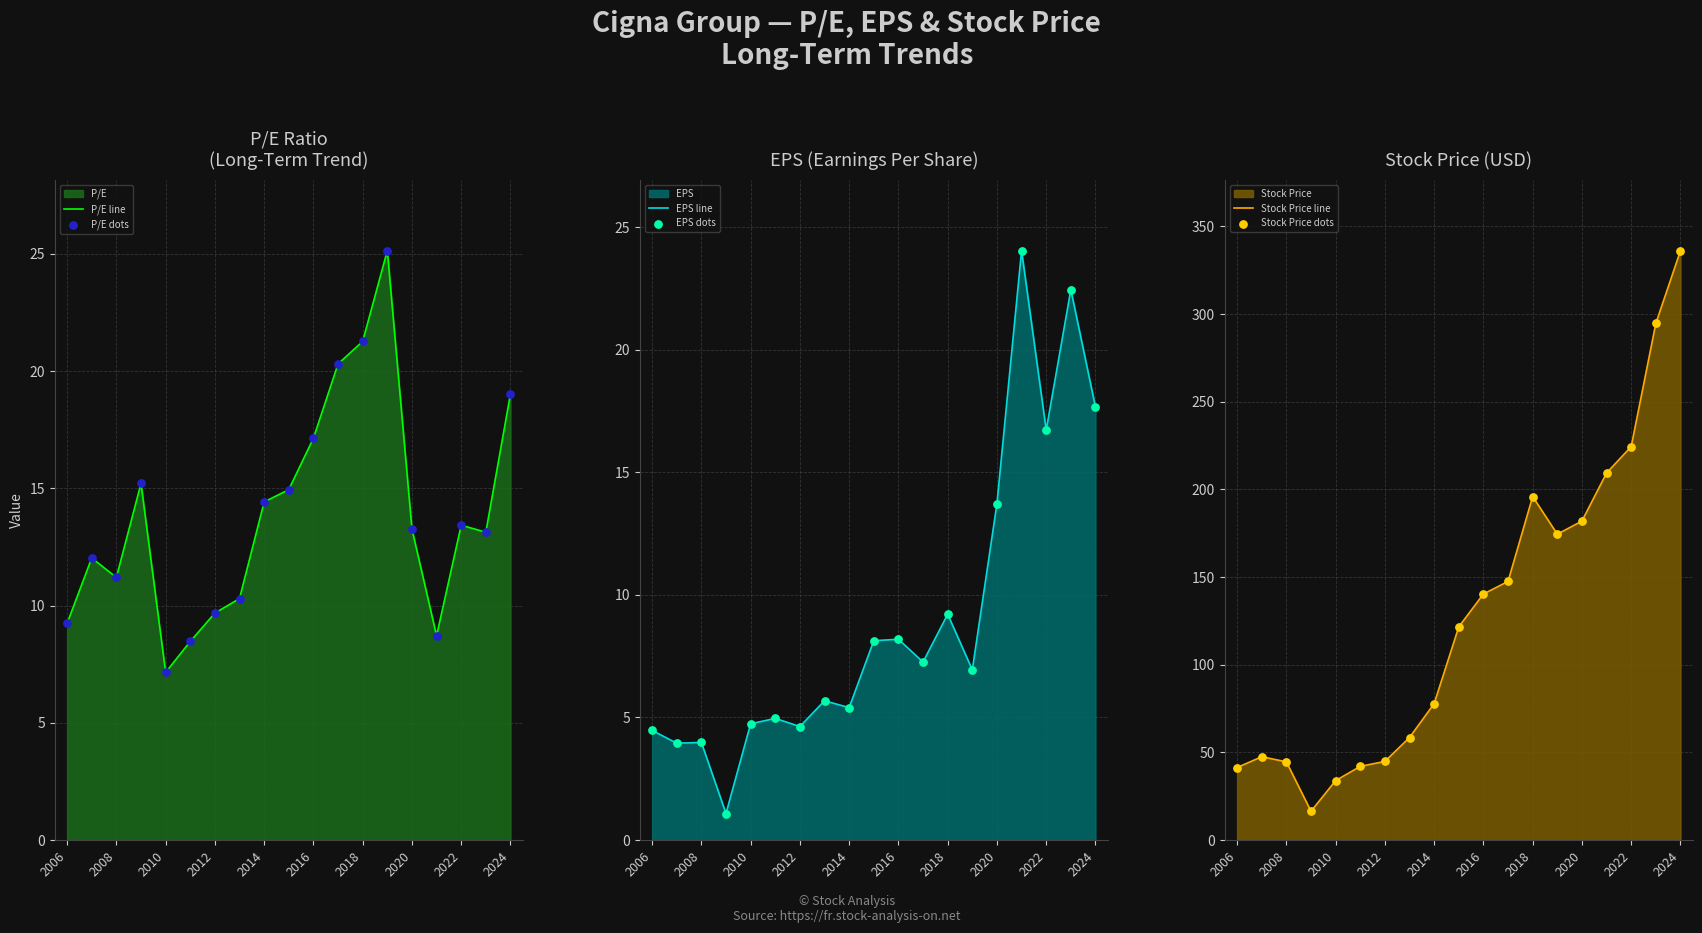

At how many categories does at least one series exceed 243?

2